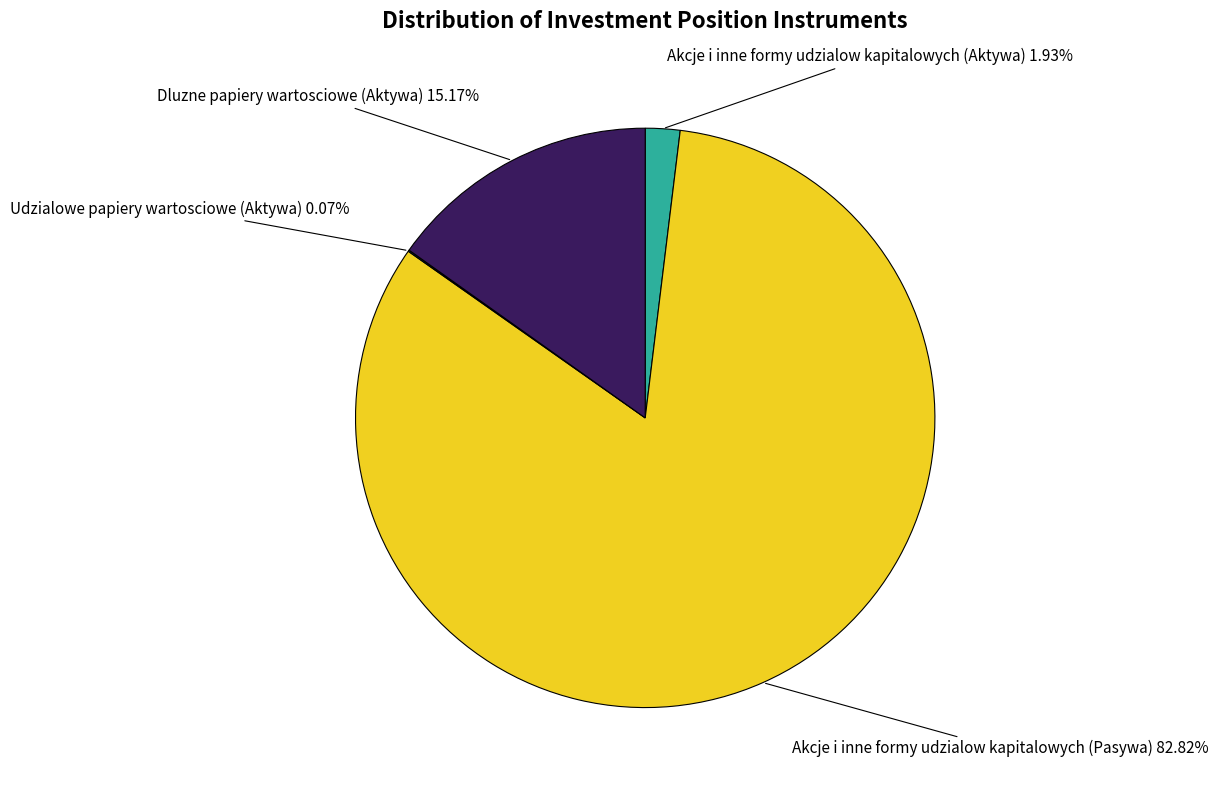

What is the largest slice in the pie chart?

Akcje i inne formy udzialow kapitalowych (Pasywa)